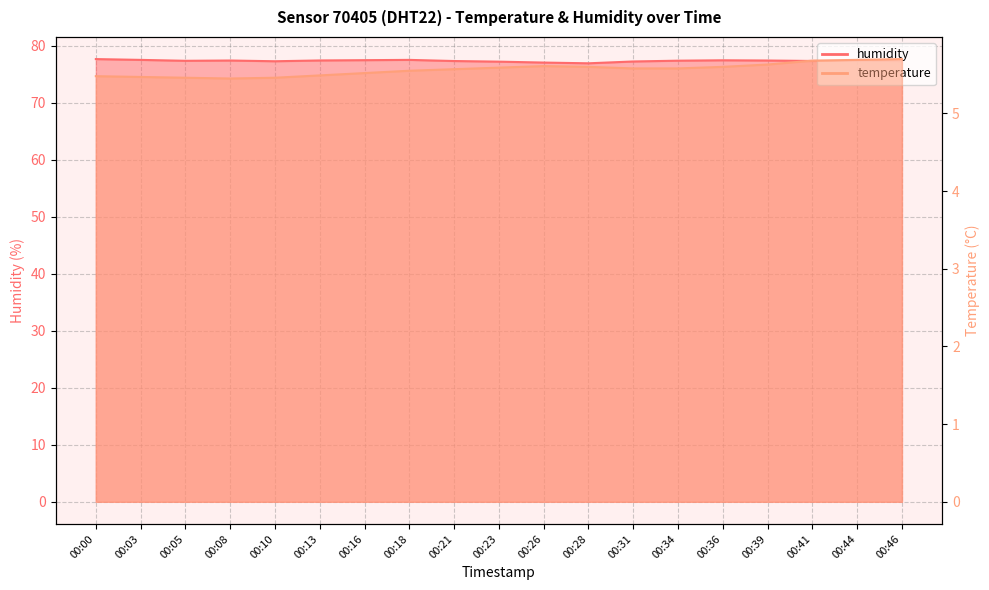

Which series has the largest total across all categories?

humidity